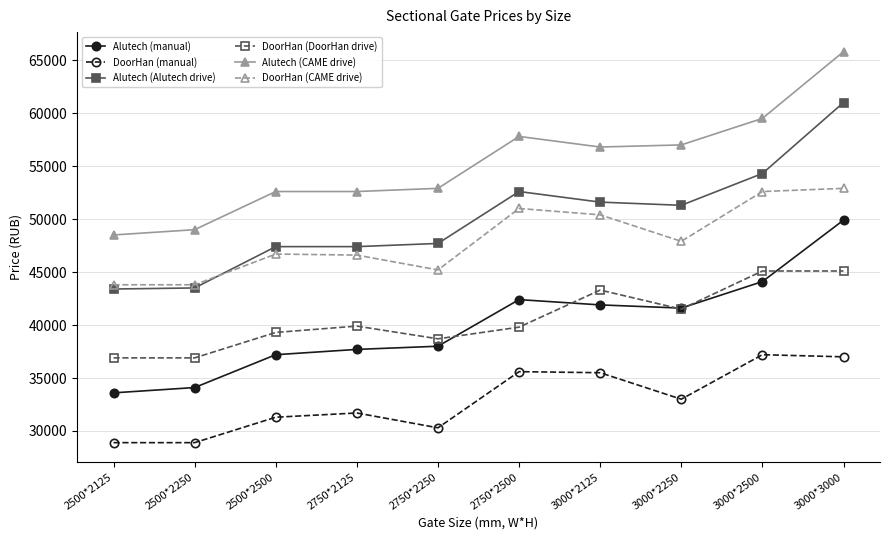

Count the number of categories in the chart.

10